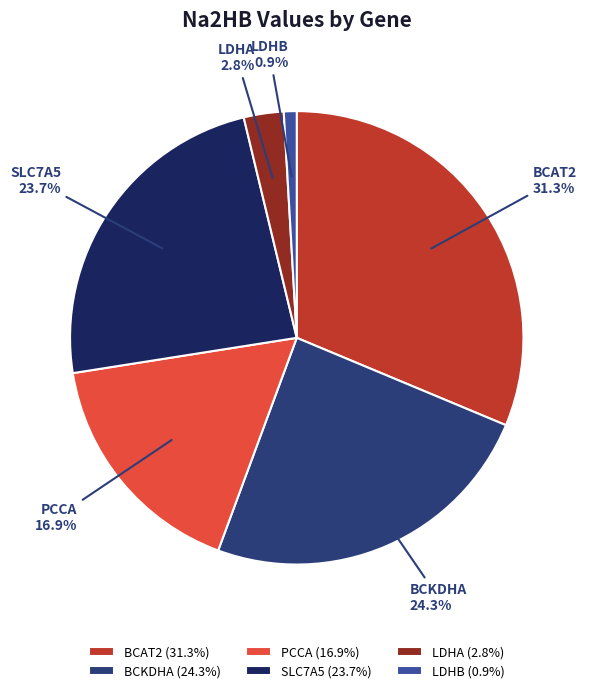

What percentage is NOT represented by PCCA?

83.1%